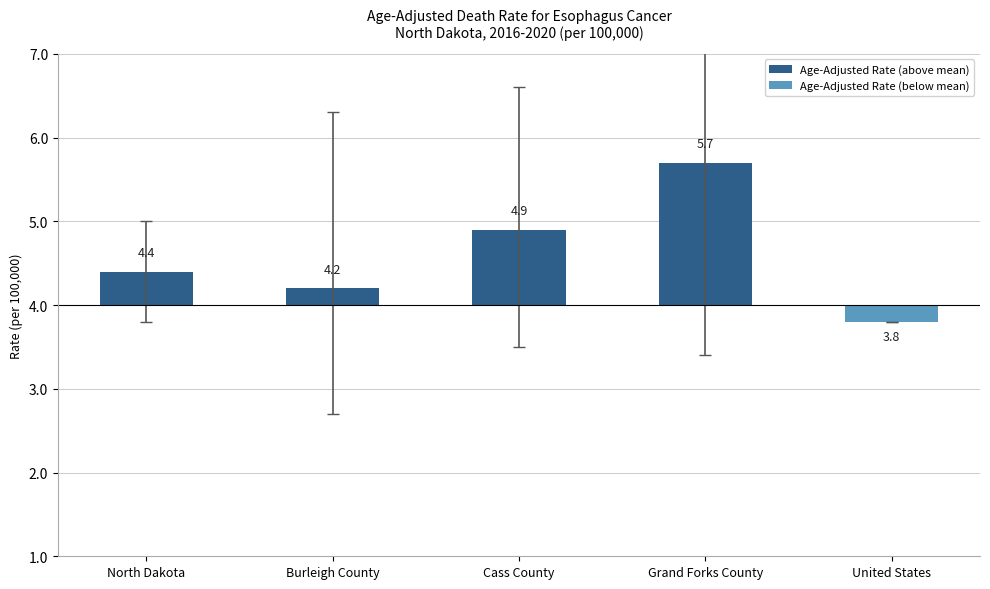

Which series has the largest total across all categories?

Age-Adjusted Rate (above mean)